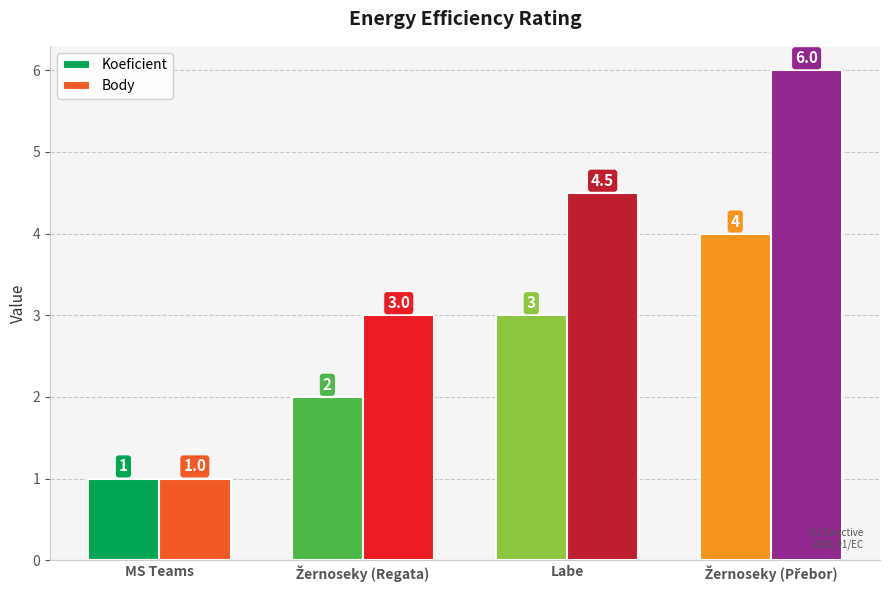

The Body series shows 0.4 at MS Teams. True or false?

False